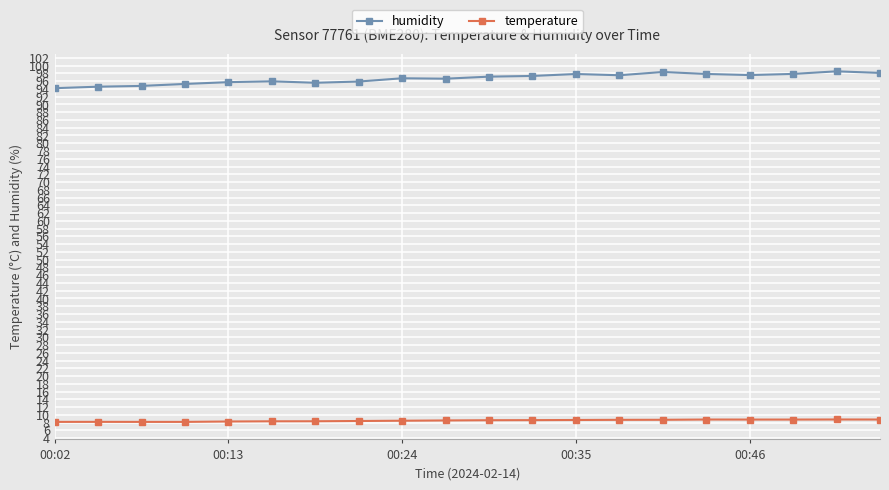

Which series has the widest spread of values?

humidity